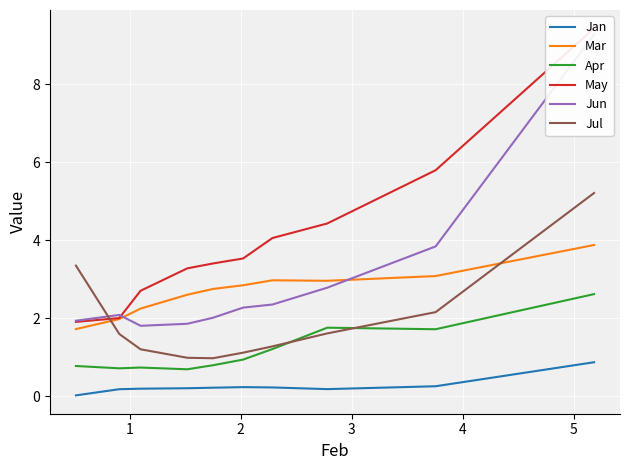

The value of Jun at 6 is 2.6. True or false?

False